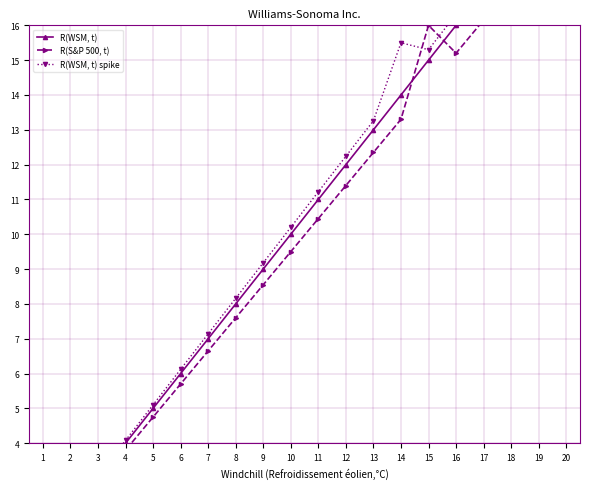

Is it true that R(S&P 500, t) equals 4.4 at 7?

False